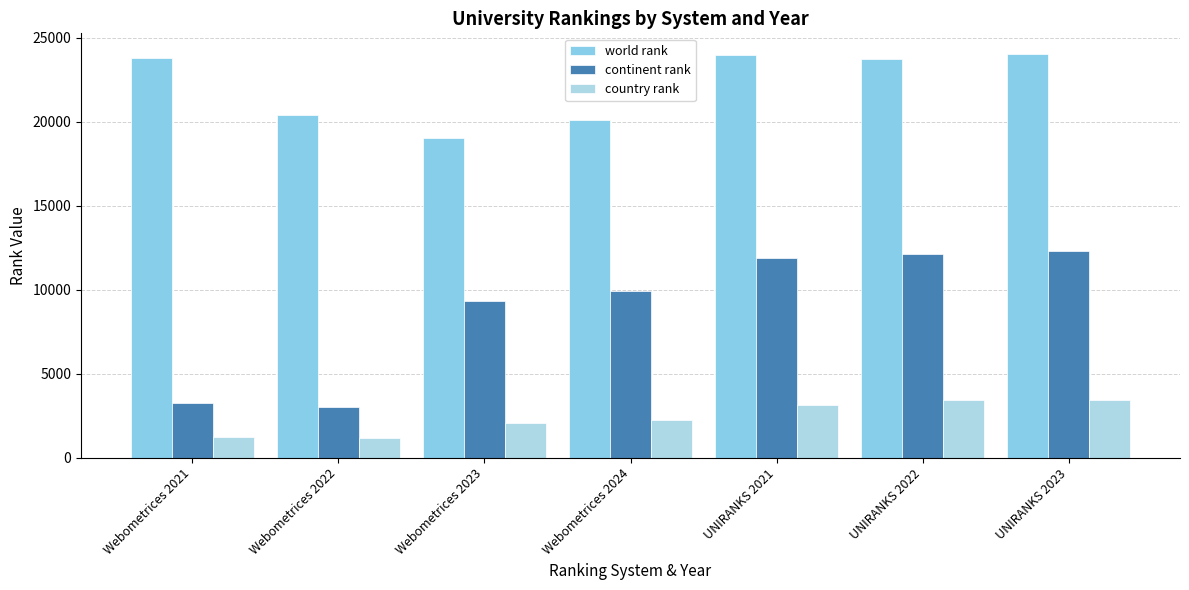

How many categories are shown in the chart?

7